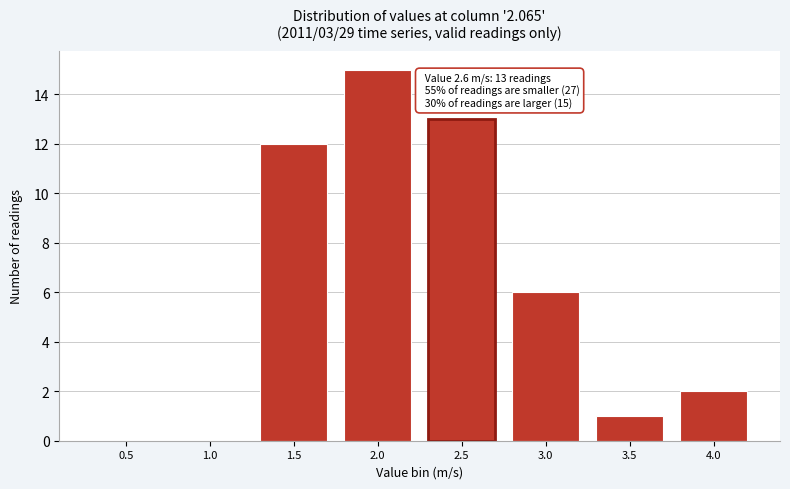

Reading left to right, what are all the values shown in this chart?

0.5=0	1.0=0	1.5=12	2.0=15	2.5=13	3.0=6	3.5=1	4.0=2